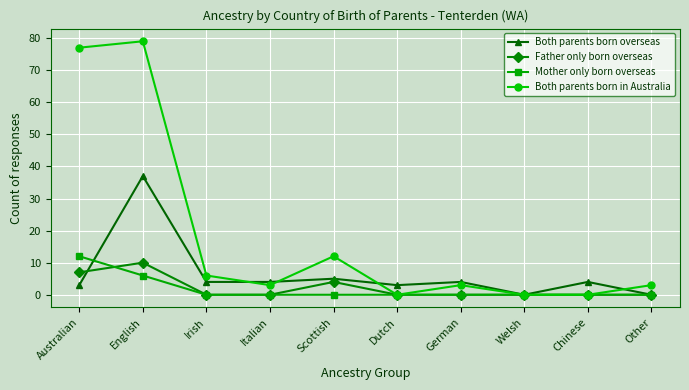

Reading left to right, what are all the values shown in this chart?

Both parents born overseas: Australian=3	English=37	Irish=4	Italian=4	Scottish=5	Dutch=3	German=4	Welsh=0	Chinese=4	Other=0
Father only born overseas: Australian=7	English=10	Irish=0	Italian=0	Scottish=4	Dutch=0	German=0	Welsh=0	Chinese=0	Other=0
Mother only born overseas: Australian=12	English=6	Irish=0	Italian=0	Scottish=0	Dutch=0	German=0	Welsh=0	Chinese=0	Other=0
Both parents born in Australia: Australian=77	English=79	Irish=6	Italian=3	Scottish=12	Dutch=0	German=3	Welsh=0	Chinese=0	Other=3